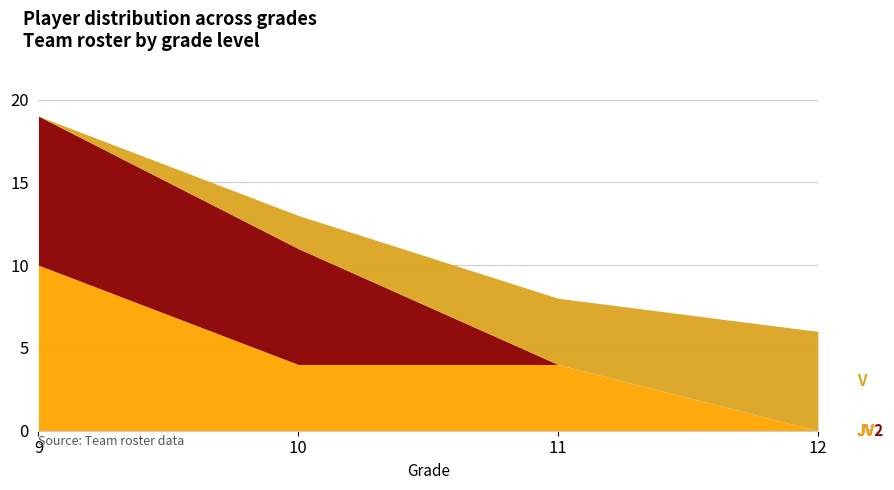

What is the total value across all series at 9?

19